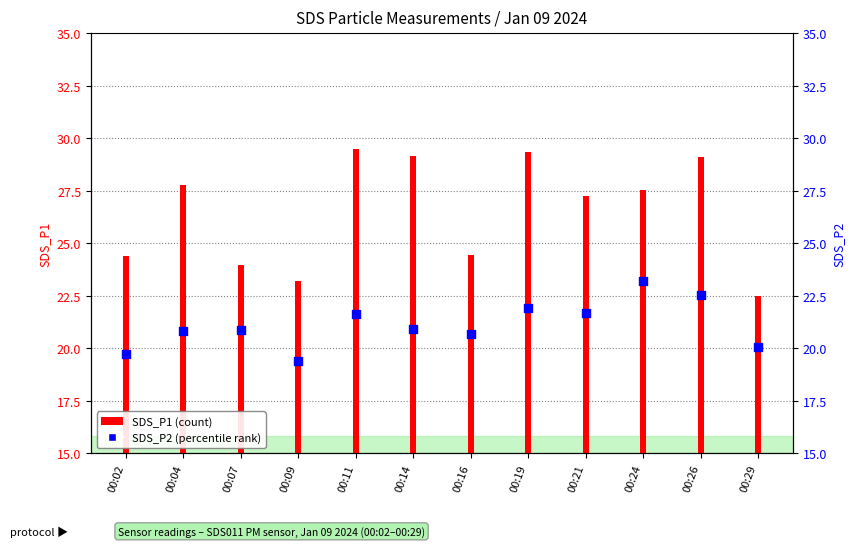

Which series contains the lowest Y value?

SDS_P2